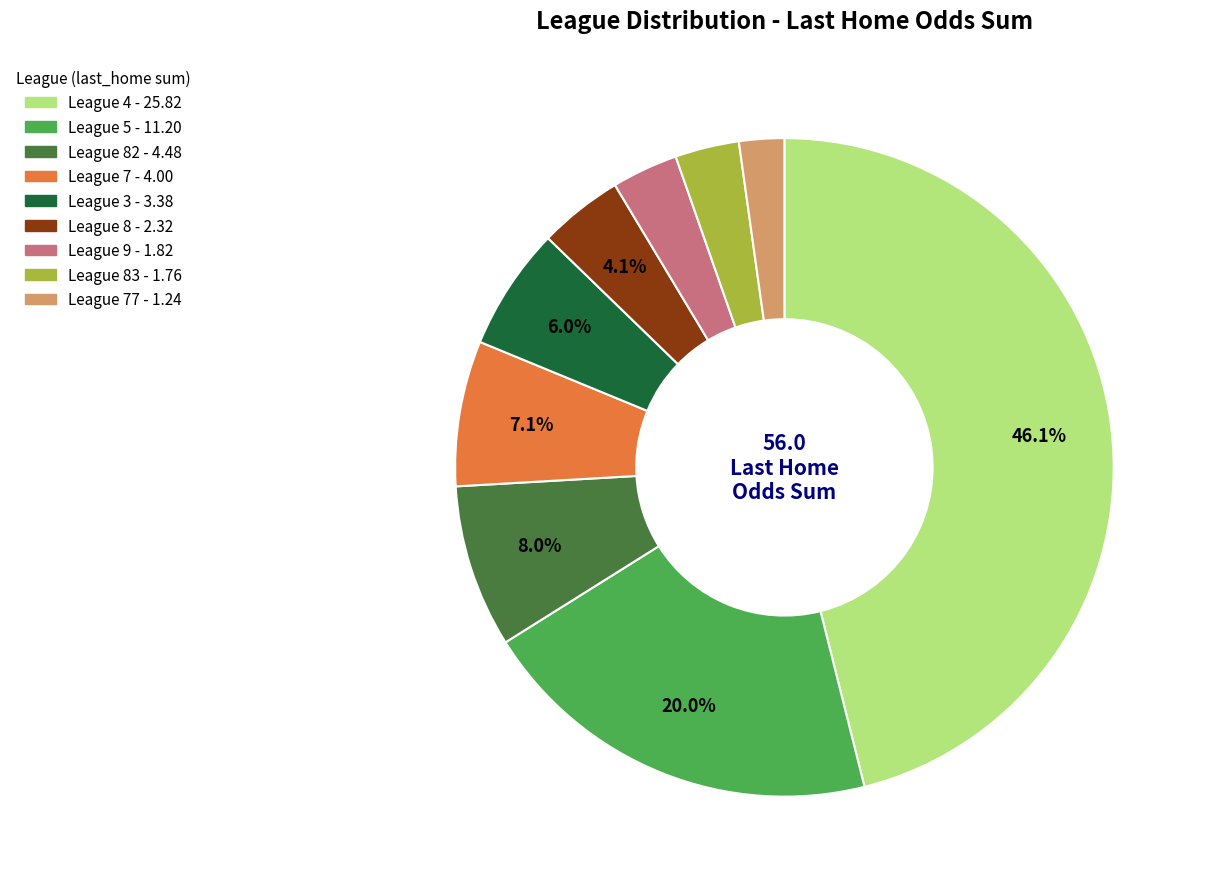

Does any single category account for the majority?

No